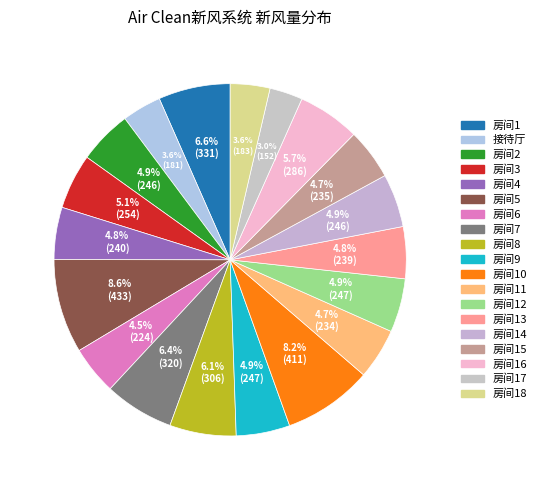

What percentage is the 房间14 slice, to the nearest percent?

5%